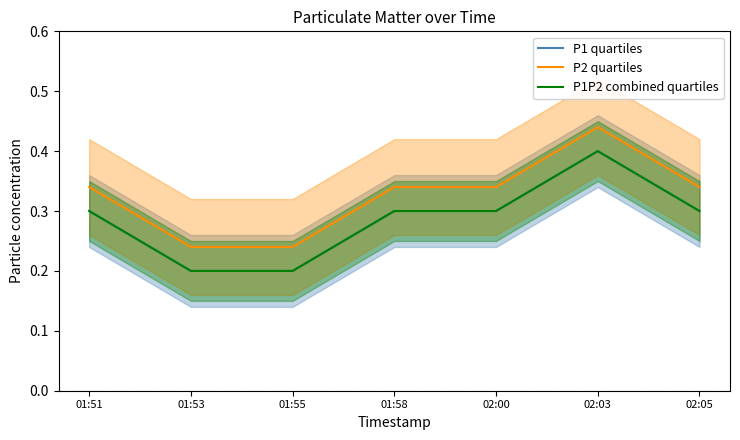

What are all the series names shown in the legend?

P1 quartiles, P2 quartiles, P1P2 combined quartiles